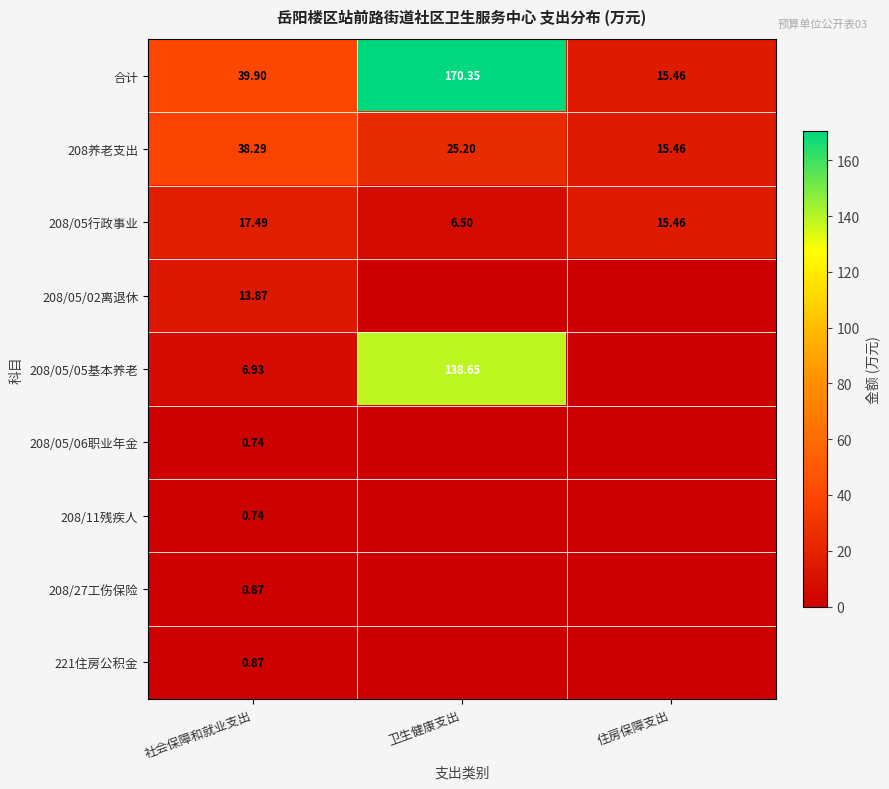

At which label does 208养老支出 reach its peak?

社会保障和就业支出